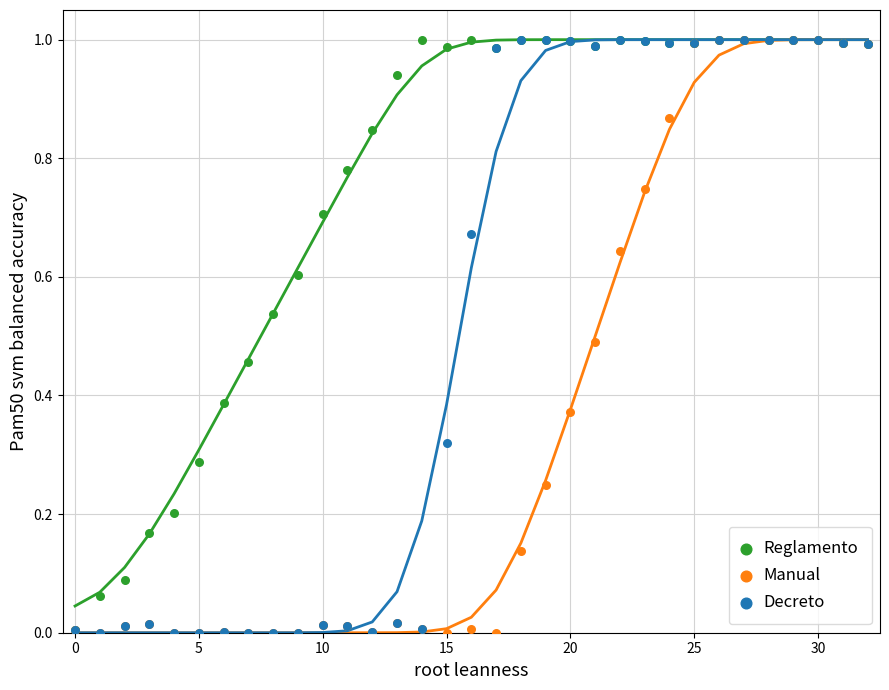

Which series reaches the maximum Y coordinate?

Reglamento